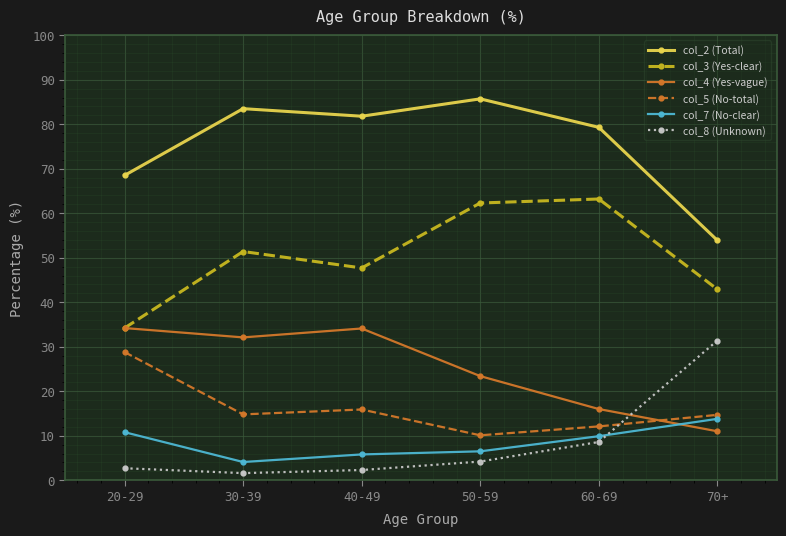

True or false: col_7 (No-clear) and col_8 (Unknown) intersect in this chart.

True